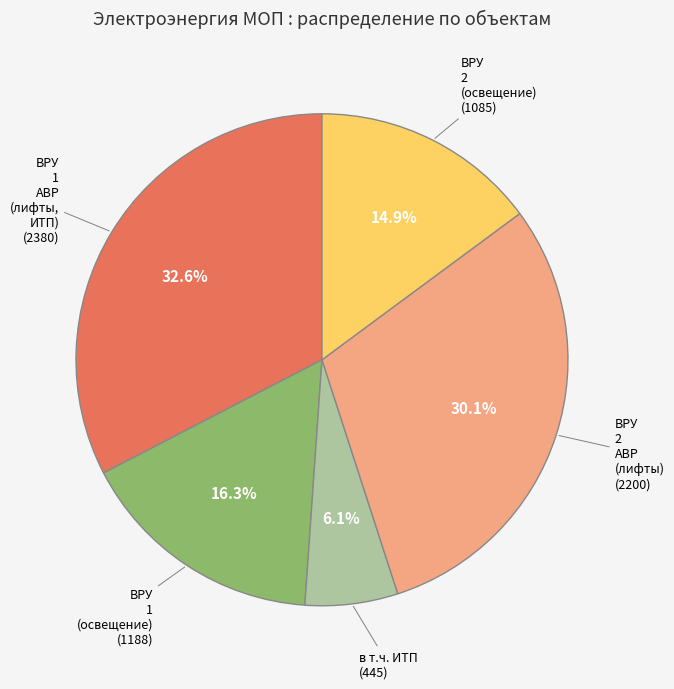

Is there a majority slice in this chart?

No